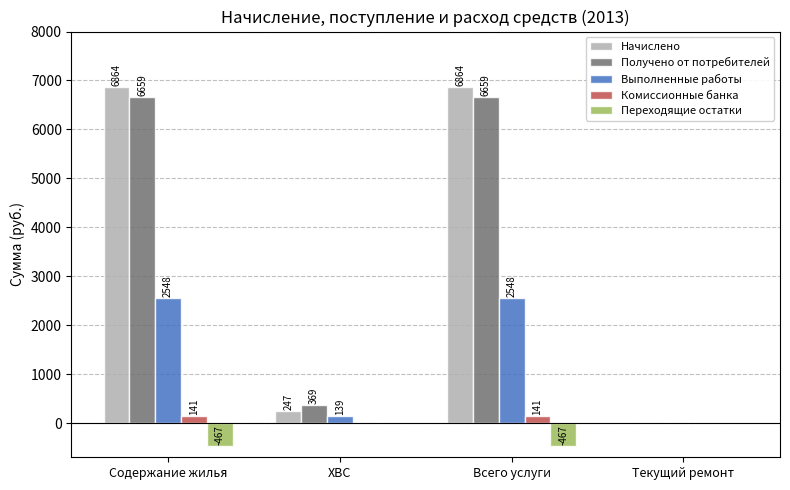

Between Содержание жилья and Текущий ремонт, which series saw the biggest shift?

Начислено